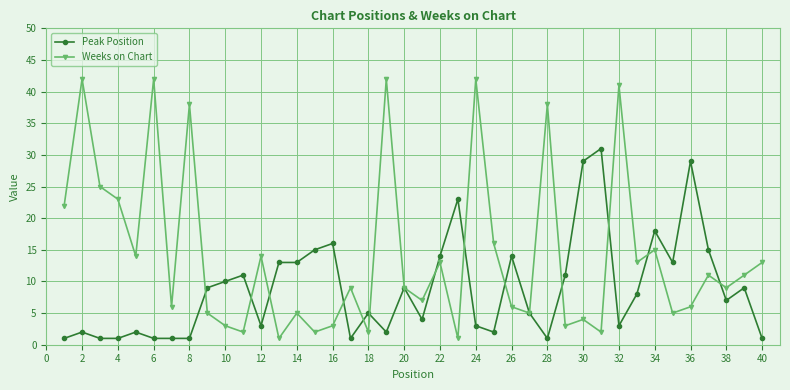

List the series in order of their peak value, highest first.

Weeks on Chart, Peak Position